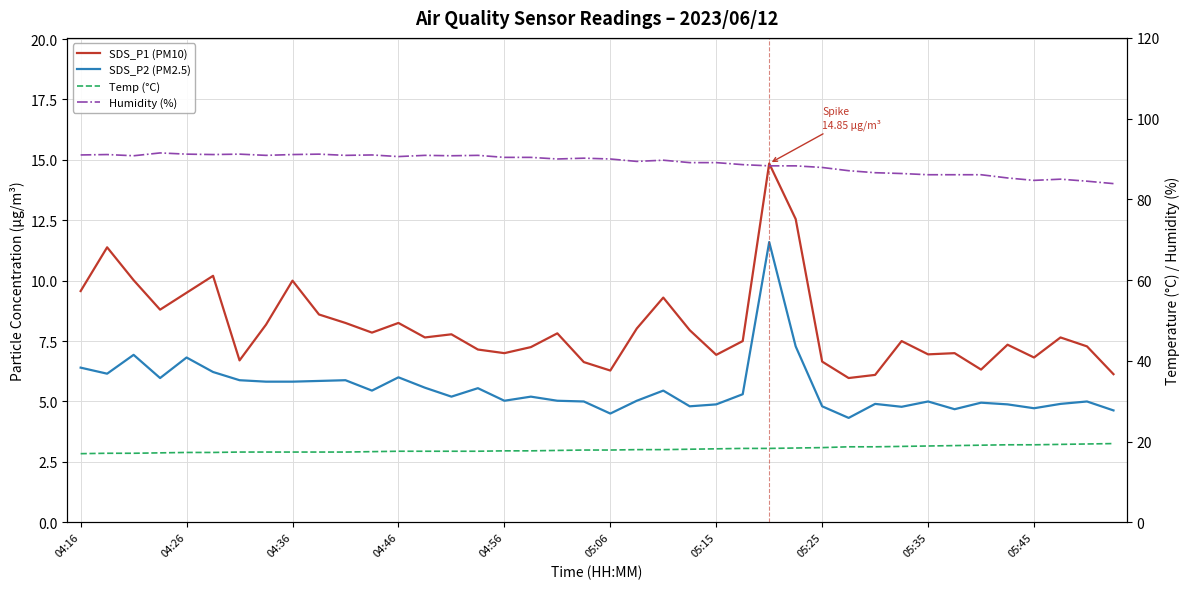

Which series changed the most between 11 and 27?

SDS_P1 (PM10)